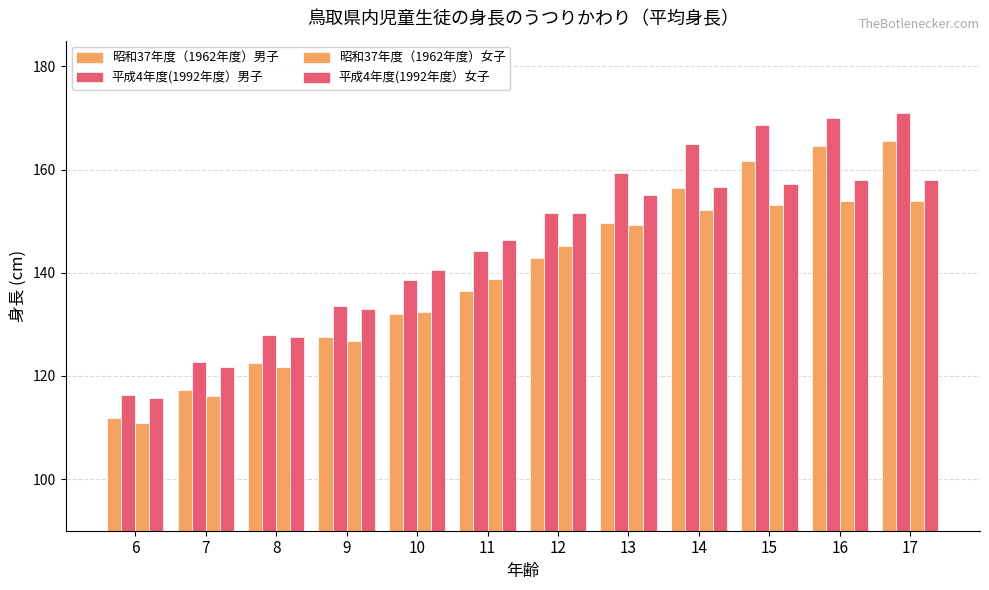

What is the approximate value of 昭和37年度（1962年度）女子 at 11?

138.8